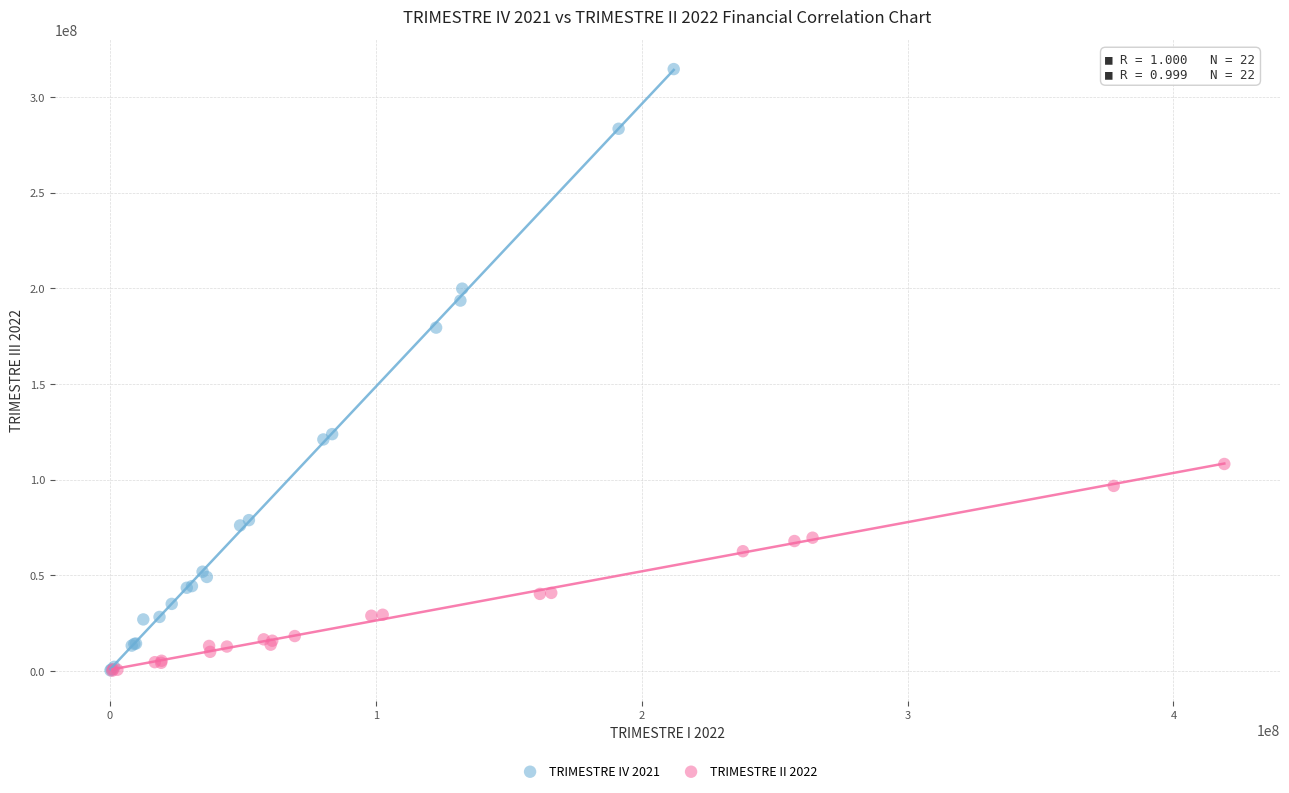

Which series has the largest Y range (max minus min)?

TRIMESTRE IV 2021